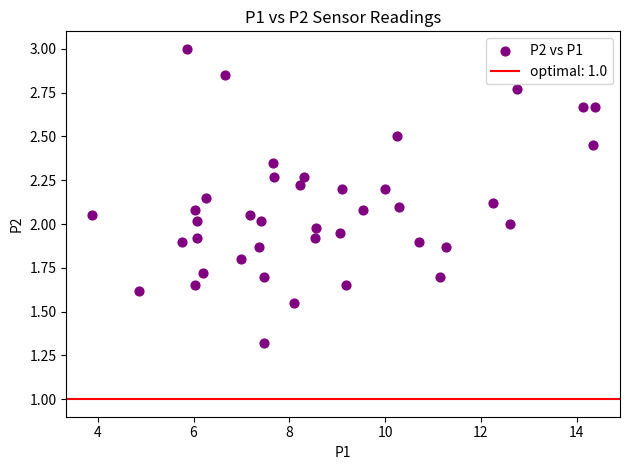

What is the range of Y values (max minus min)?

1.7